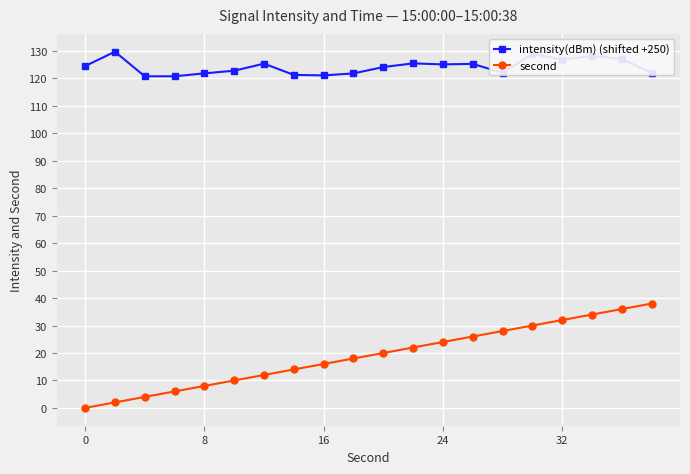

True or false: second has more than 2 points higher than both neighbors.

False